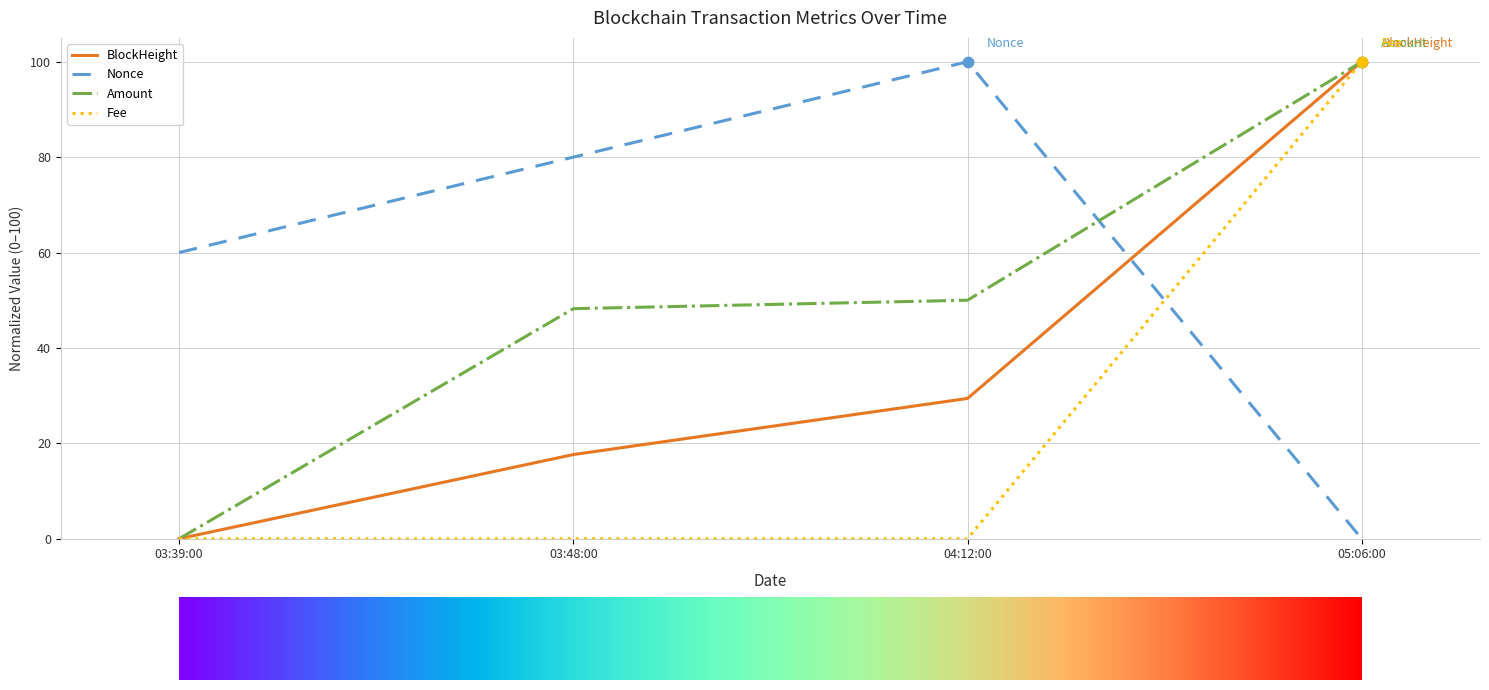

Which series changed the most between 03:48:00 and 05:06:00?

Fee